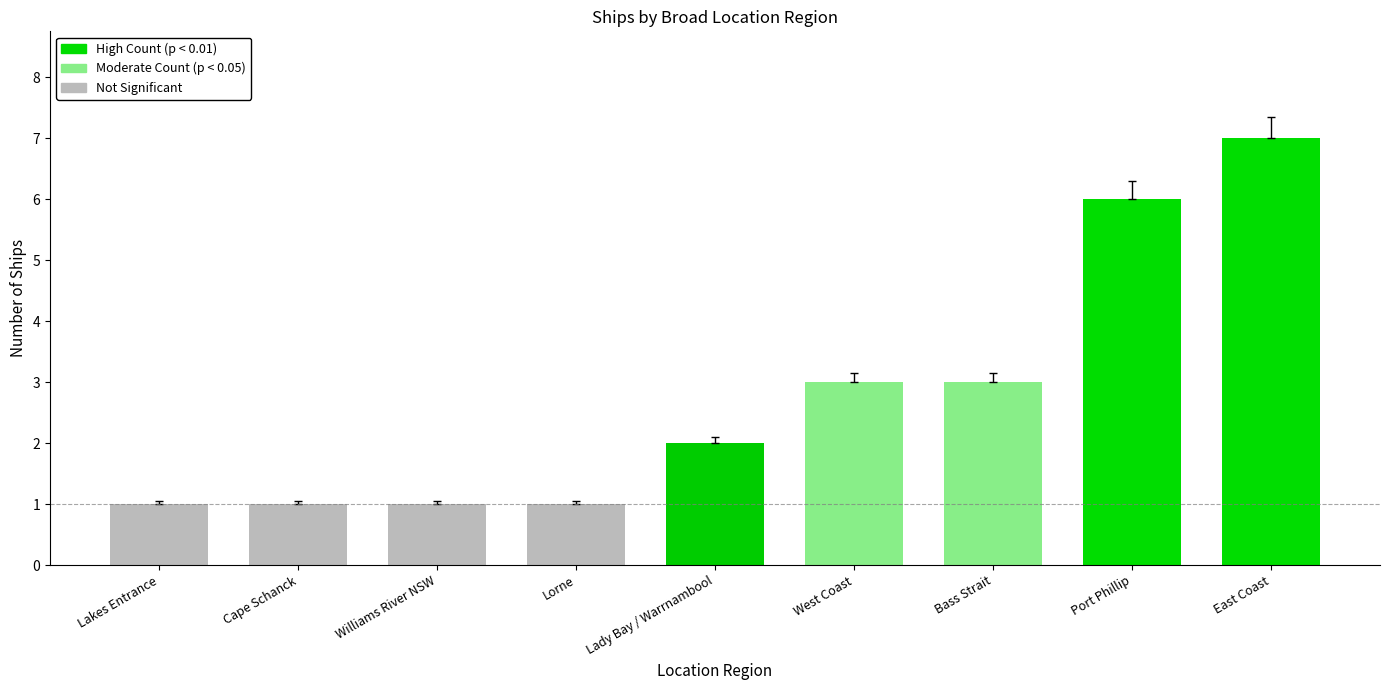

What is the label of the 4th bar from the right?

West Coast